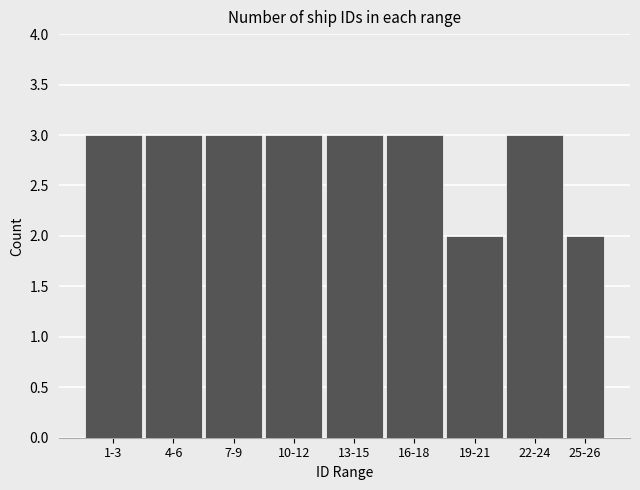

Reading right to left, list all the values displayed in this chart.

2	3	2	3	3	3	3	3	3